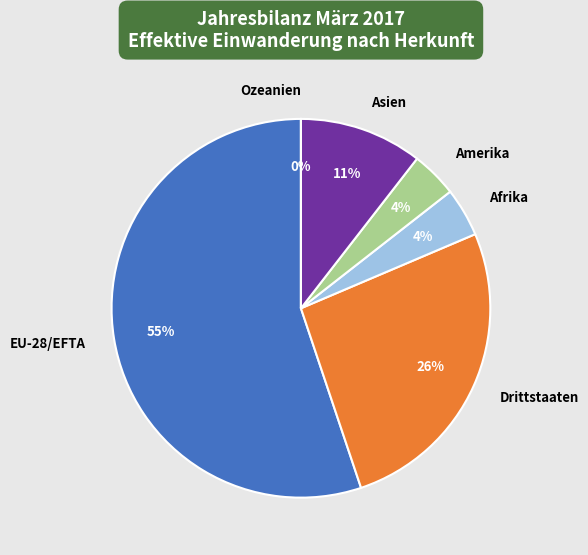

Rank the categories by value from lowest to highest.

Ozeanien, Amerika, Afrika, Asien, Drittstaaten, EU-28/EFTA